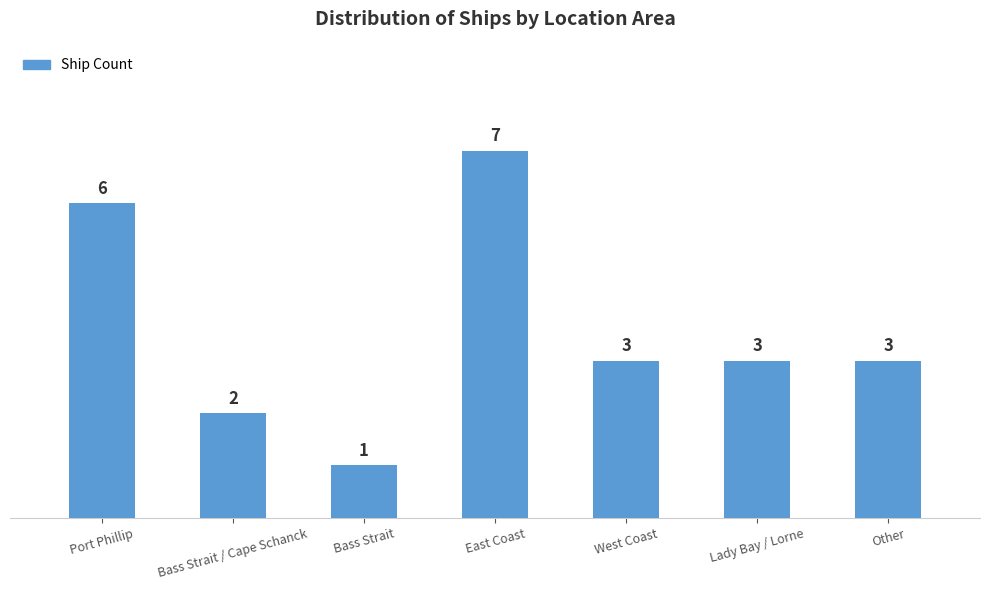

What is the change in value from Port Phillip to Bass Strait / Cape Schanck?

-4